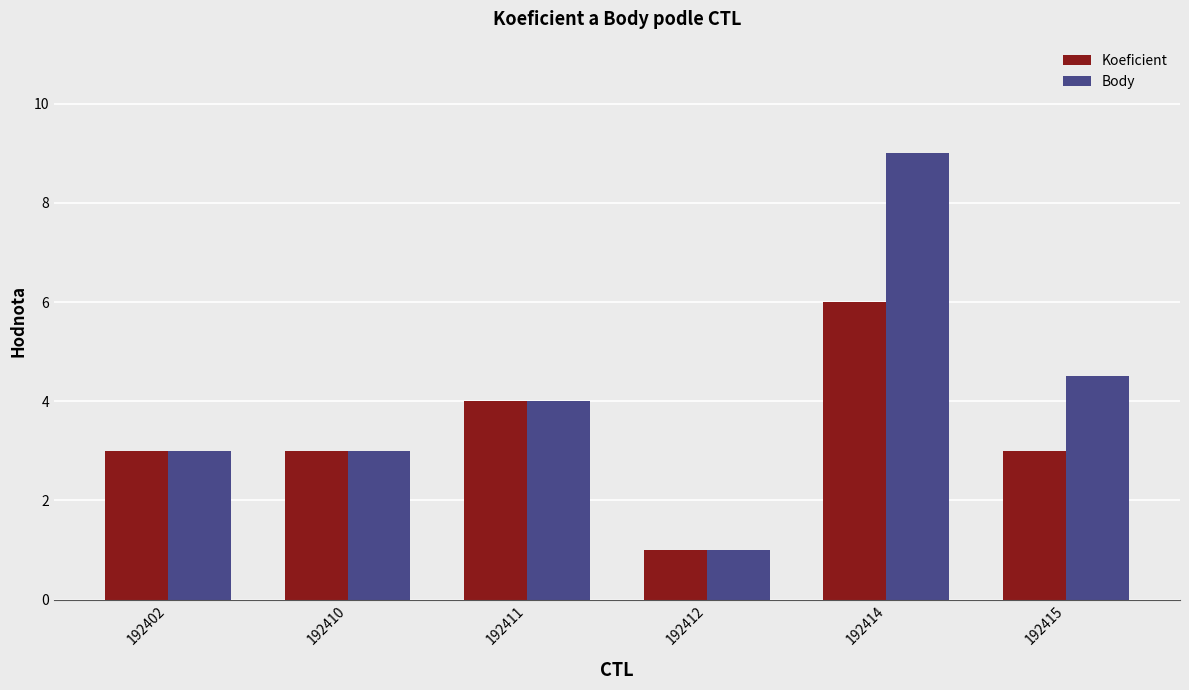

What is the difference between the second highest and minimum values in the Koeficient series?

3.0